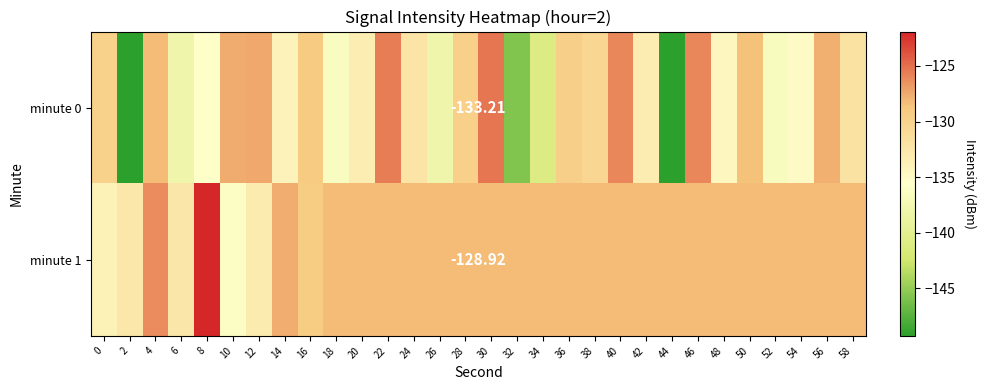

What is the difference between the second highest and second lowest values in the minute 0 series?

23.7